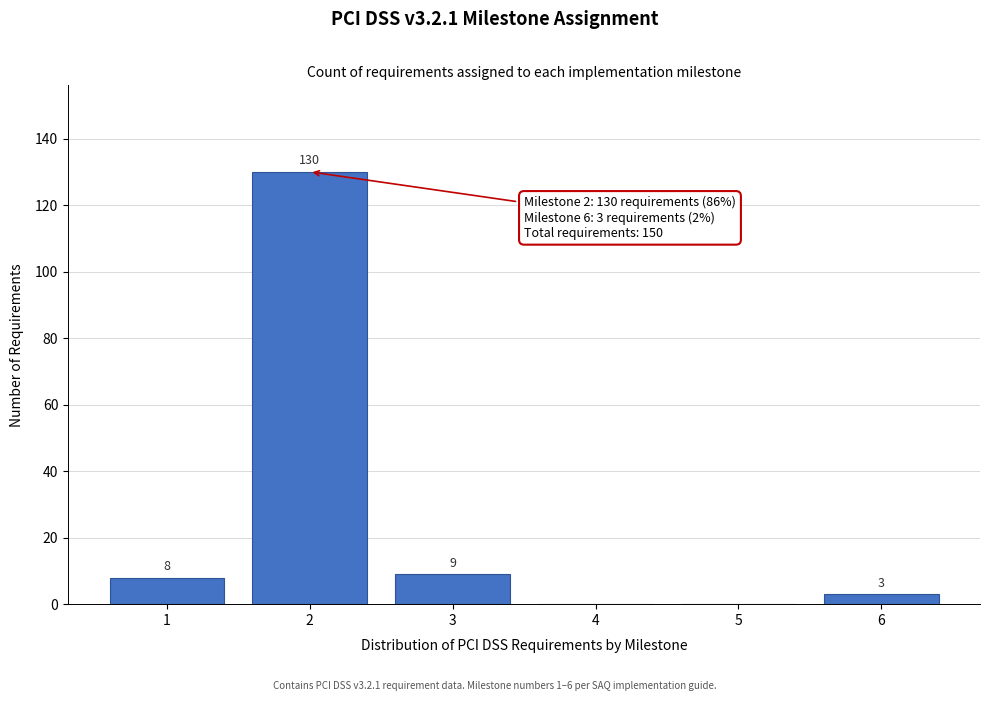

Reading left to right, extract all data points from this chart.

1=8	2=130	3=9	4=0	5=0	6=3